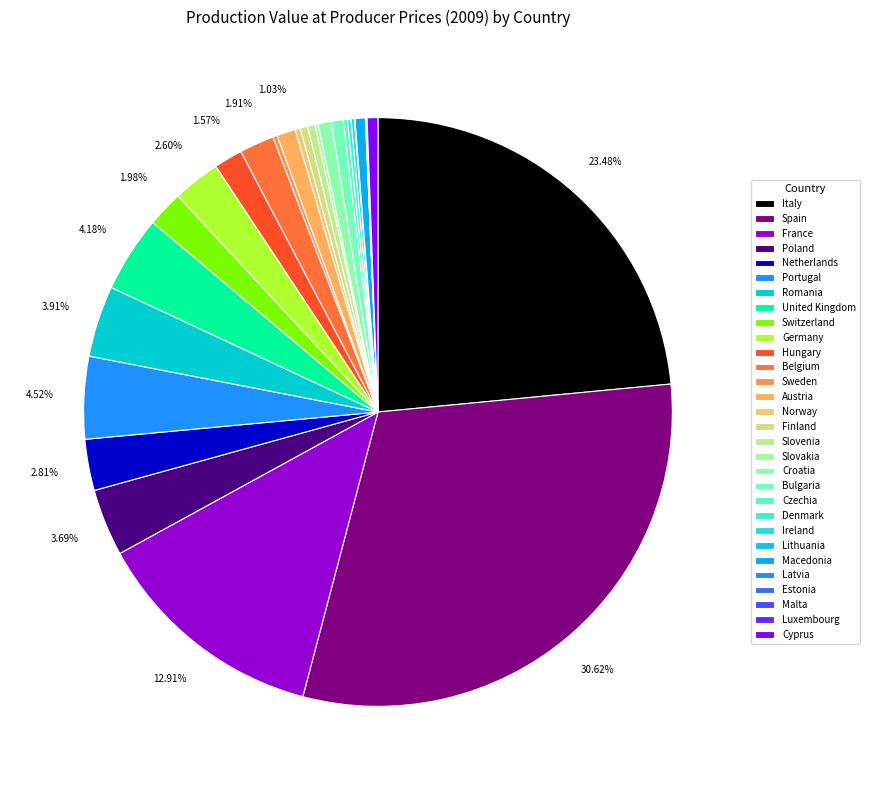

How many slices are in this pie chart?

30